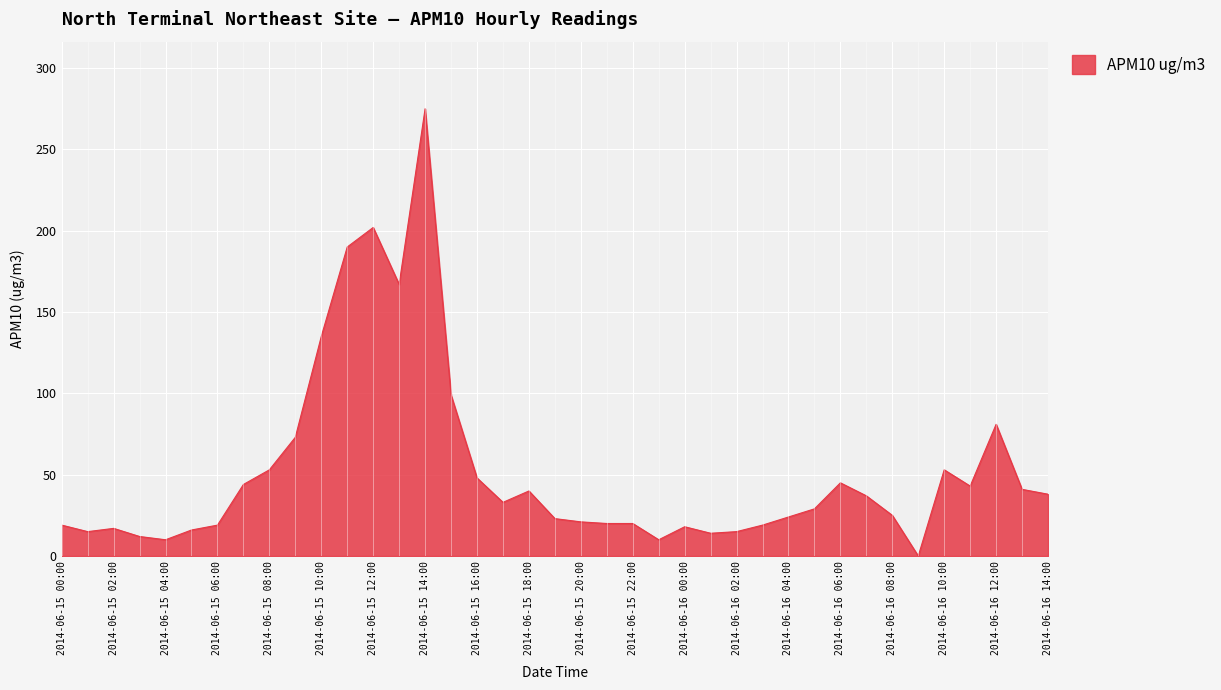

How many values are below 29?

19